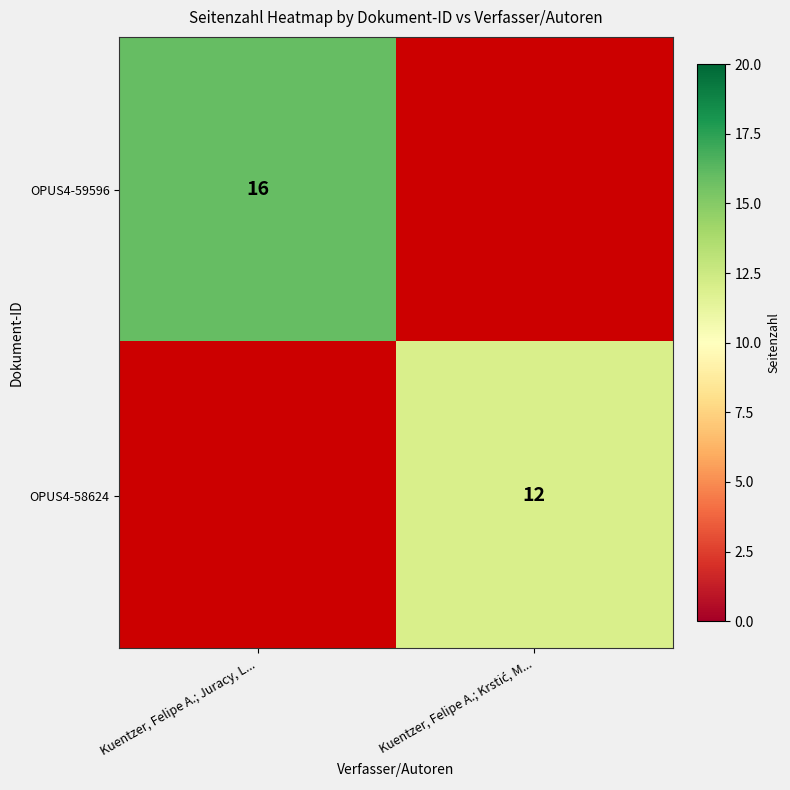

Which has a higher value, Kuentzer, Felipe A.; Krstić, M... or Kuentzer, Felipe A.; Juracy, L...?

Kuentzer, Felipe A.; Juracy, L...